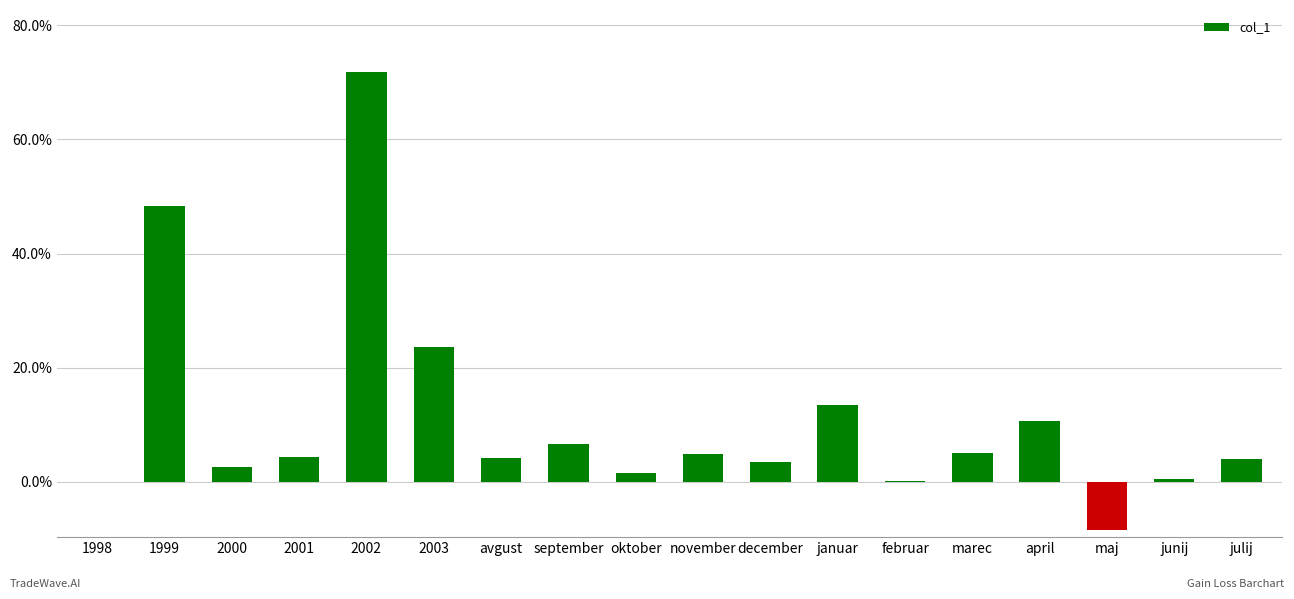

Is it true that the value at julij is 0.0?

False